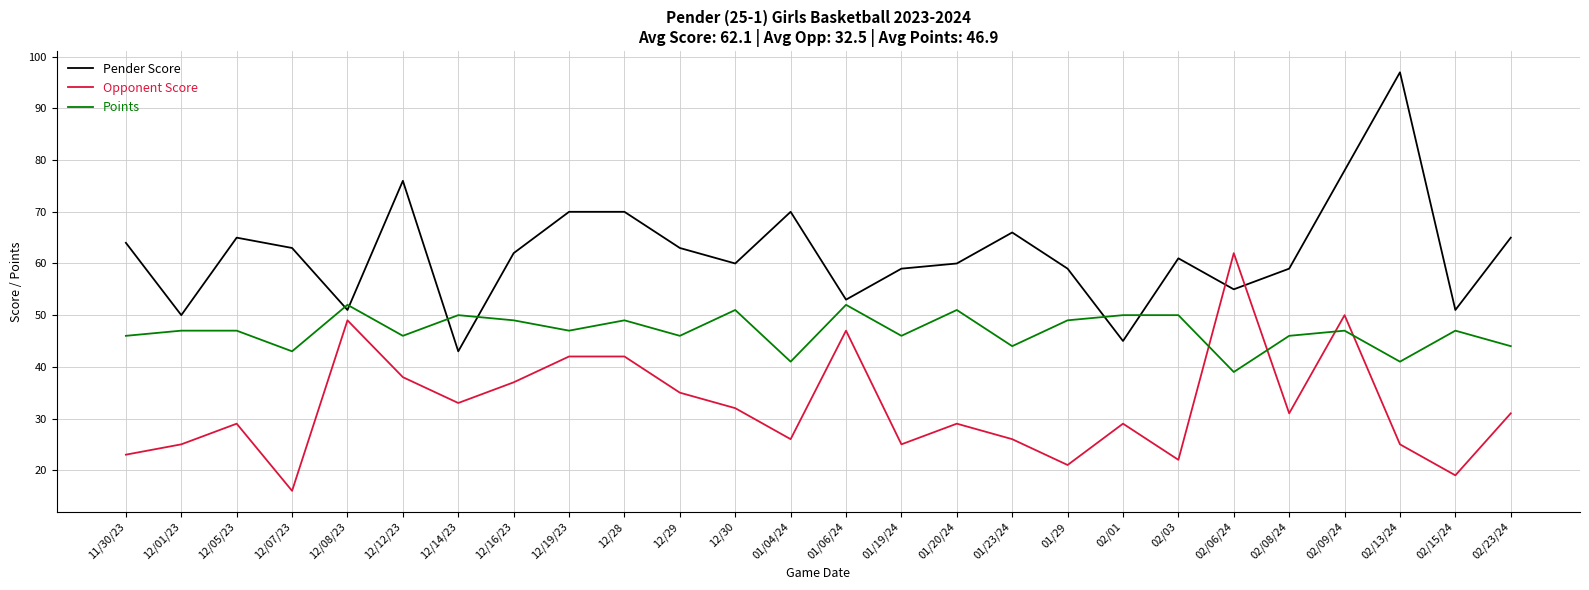

Reading right to left, extract all data points from this chart.

Pender Score: 02/23/24=65	02/15/24=51	02/13/24=97	02/09/24=78	02/08/24=59	02/06/24=55	02/03=61	02/01=45	01/29=59	01/23/24=66	01/20/24=60	01/19/24=59	01/06/24=53	01/04/24=70	12/30=60	12/29=63	12/28=70	12/19/23=70	12/16/23=62	12/14/23=43	12/12/23=76	12/08/23=51	12/07/23=63	12/05/23=65	12/01/23=50	11/30/23=64
Opponent Score: 02/23/24=31	02/15/24=19	02/13/24=25	02/09/24=50	02/08/24=31	02/06/24=62	02/03=22	02/01=29	01/29=21	01/23/24=26	01/20/24=29	01/19/24=25	01/06/24=47	01/04/24=26	12/30=32	12/29=35	12/28=42	12/19/23=42	12/16/23=37	12/14/23=33	12/12/23=38	12/08/23=49	12/07/23=16	12/05/23=29	12/01/23=25	11/30/23=23
Points: 02/23/24=44	02/15/24=47	02/13/24=41	02/09/24=47	02/08/24=46	02/06/24=39	02/03=50	02/01=50	01/29=49	01/23/24=44	01/20/24=51	01/19/24=46	01/06/24=52	01/04/24=41	12/30=51	12/29=46	12/28=49	12/19/23=47	12/16/23=49	12/14/23=50	12/12/23=46	12/08/23=52	12/07/23=43	12/05/23=47	12/01/23=47	11/30/23=46